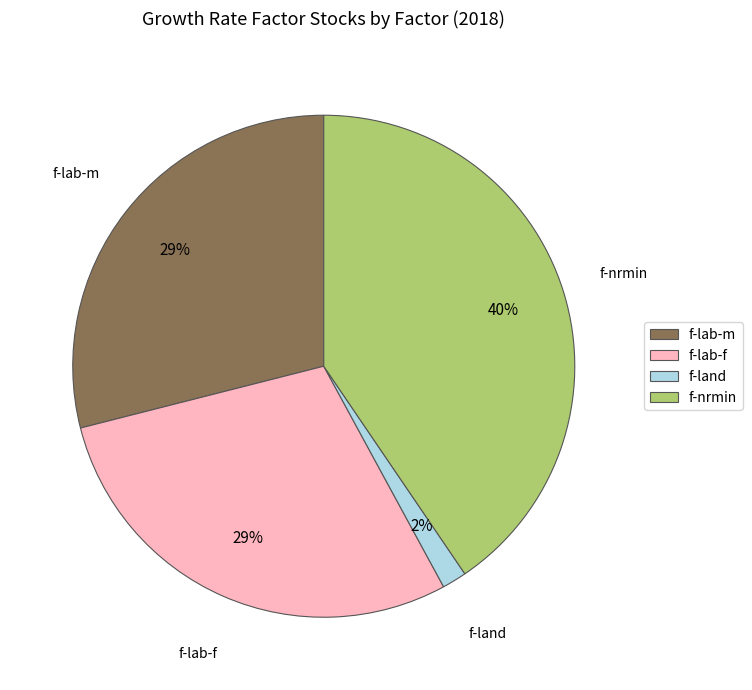

Count the number of slices in the pie.

4